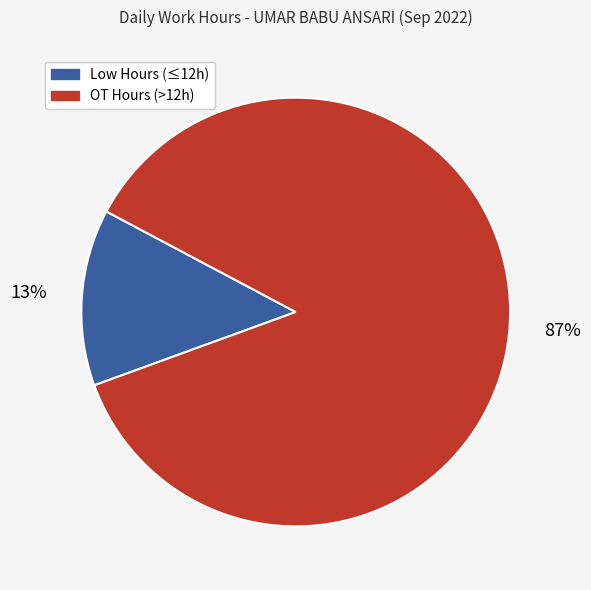

To the nearest percent, what is the average slice percentage?

50%